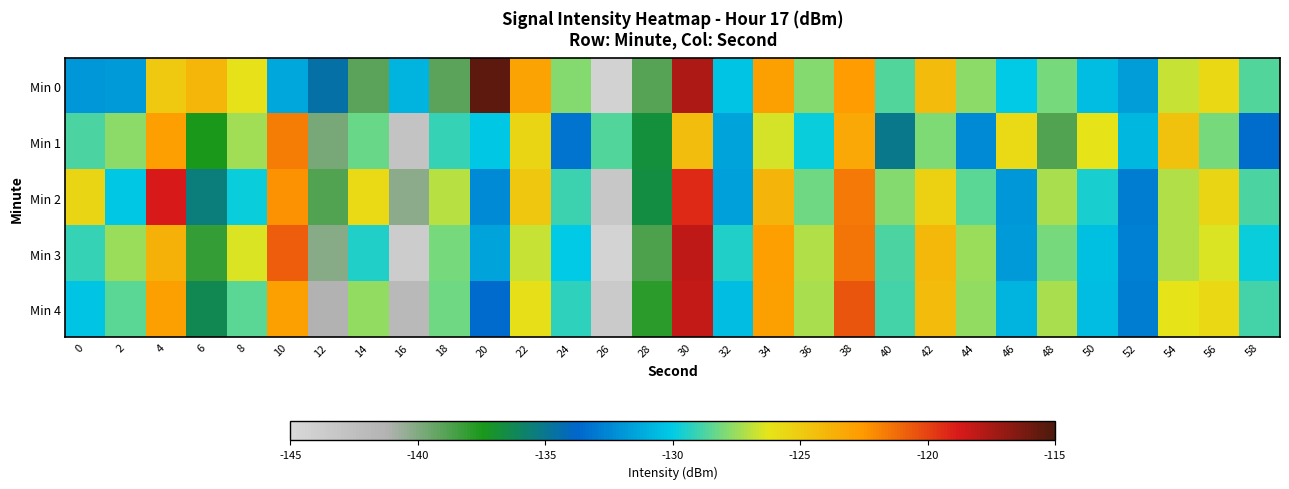

What is the maximum value shown in the chart?

-115.5